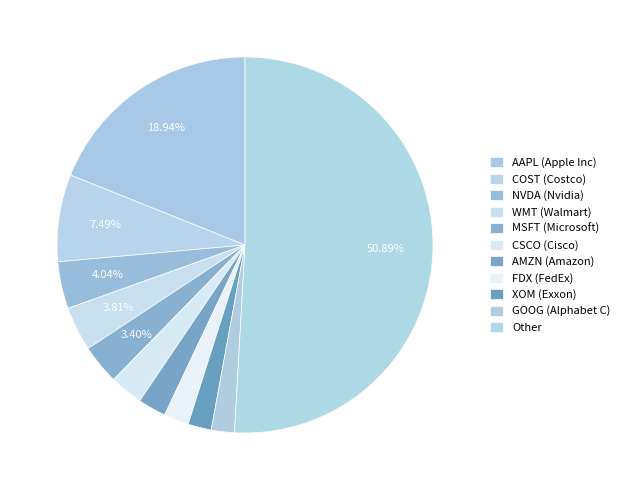

How many slices are in this pie chart?

11